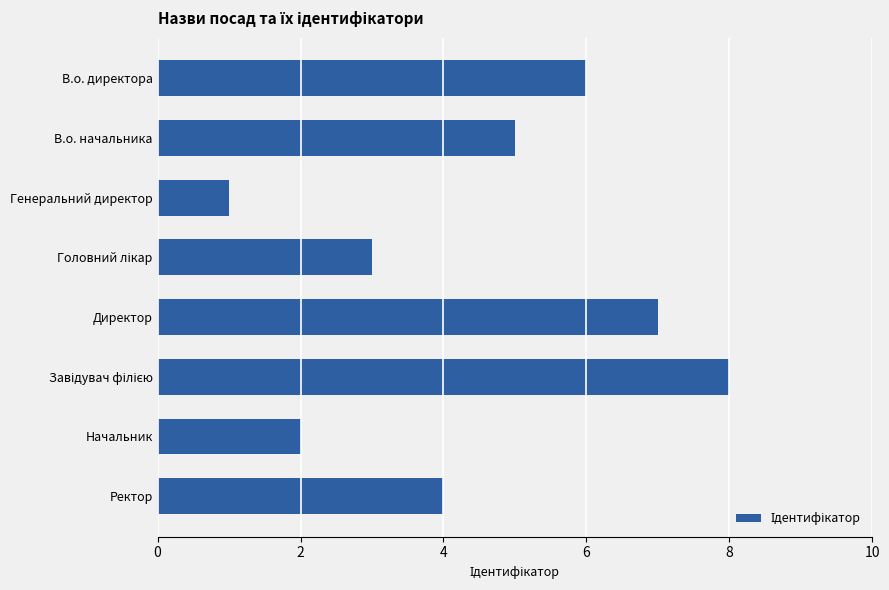

The value at Ректор is 4. True or false?

True